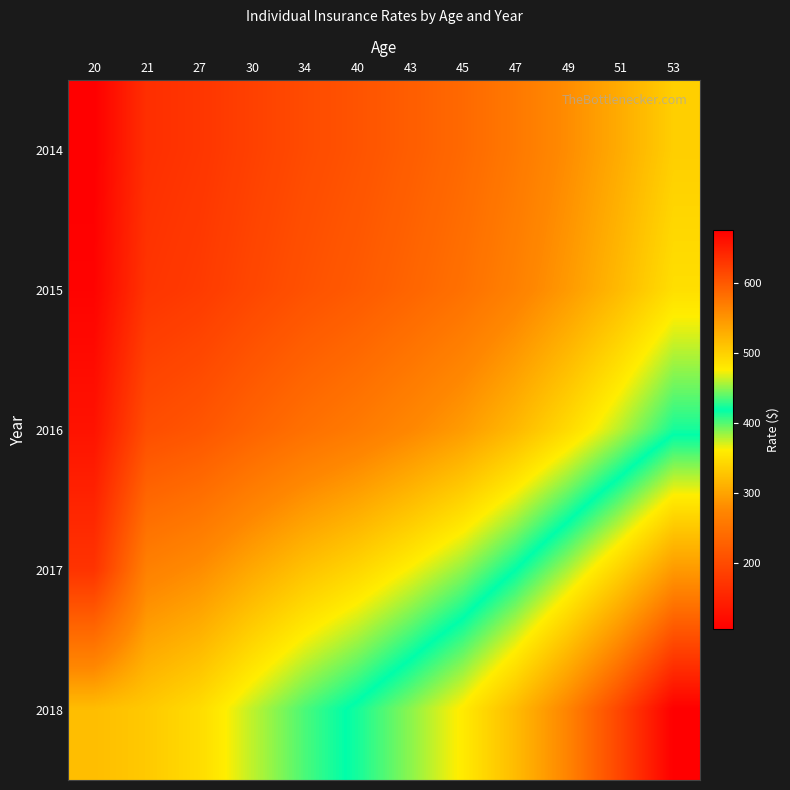

What is the smallest value displayed?

104.5